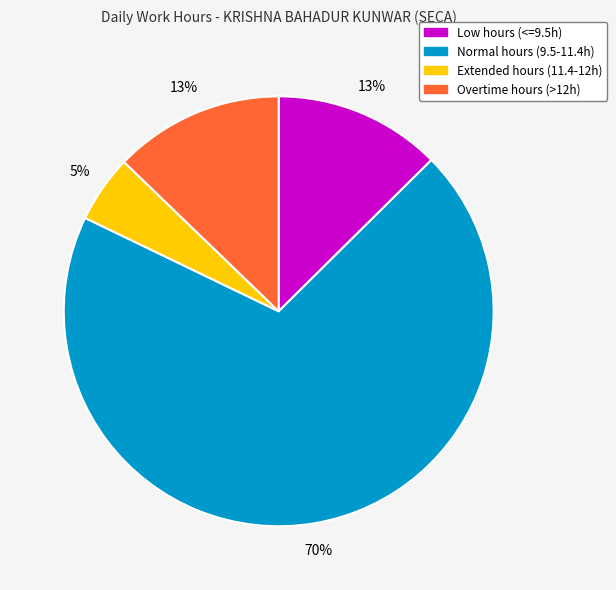

Is there any slice that represents more than half of the pie?

Yes